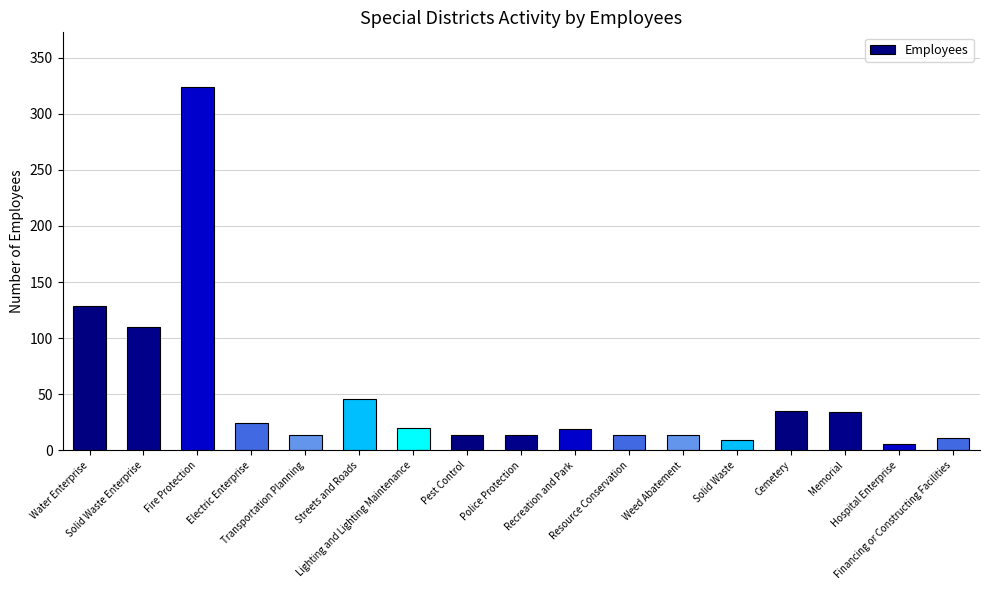

How many data points does each series have?

17